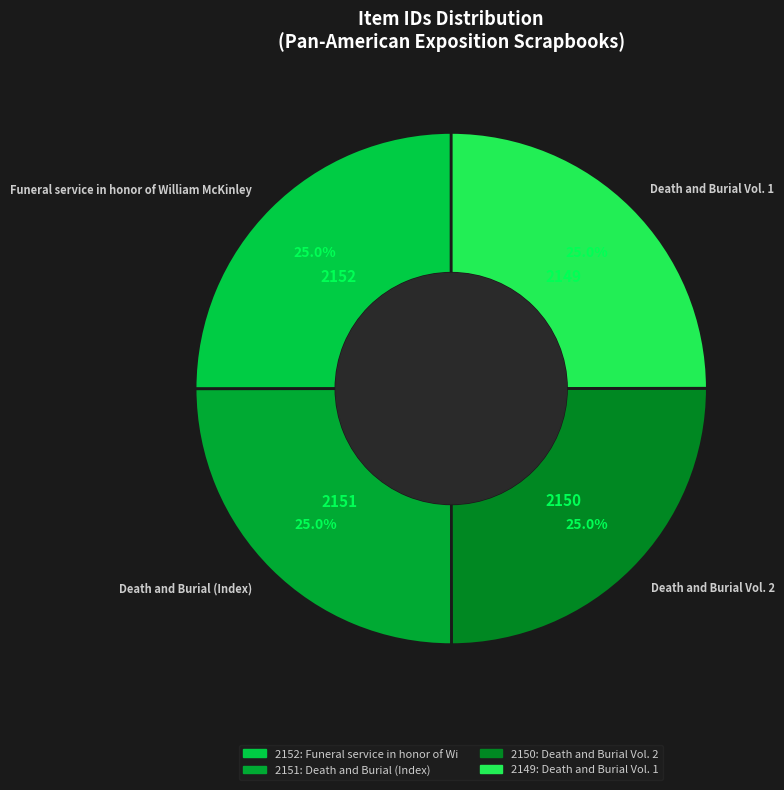

To the nearest percent, what percentage of the pie is Death and Burial Vol. 2?

25%